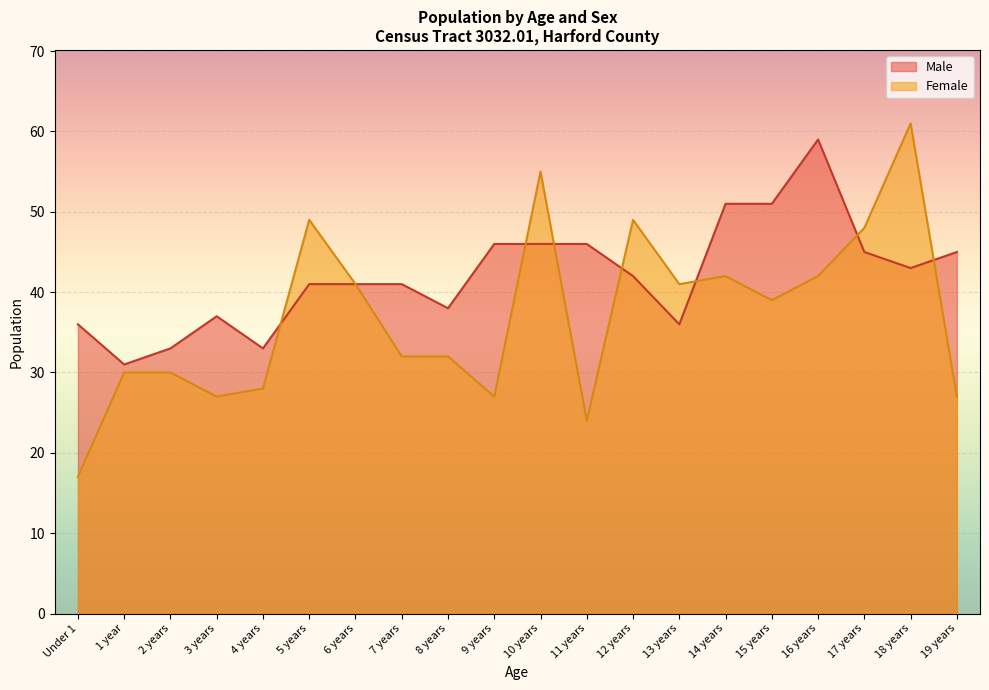

What is the value of the Male point at the 15th from the left?

51